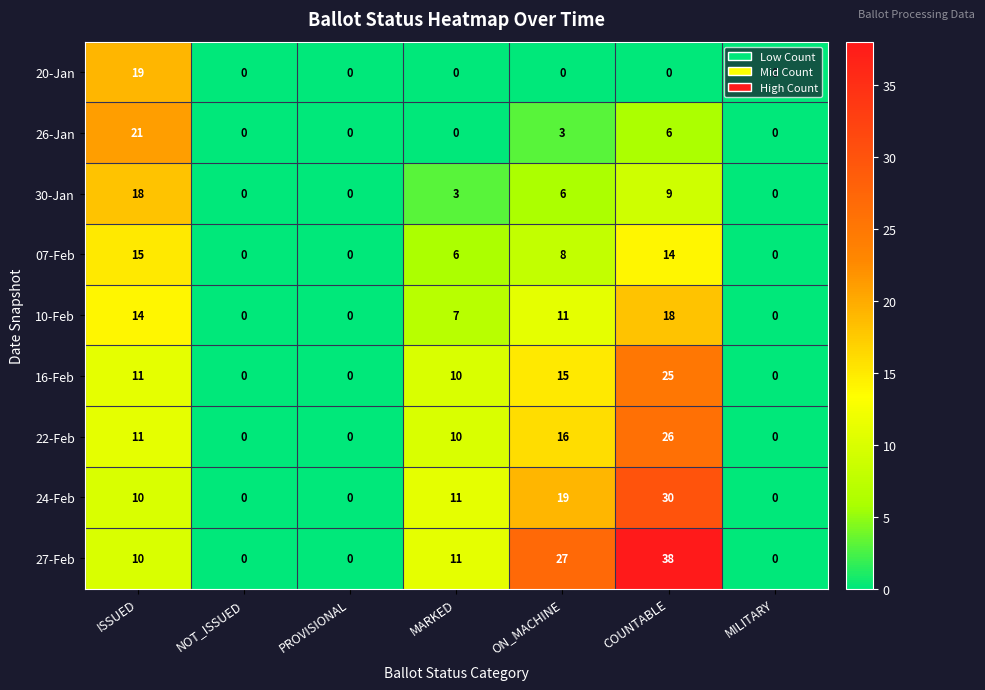

How many distinct data groups are displayed?

9